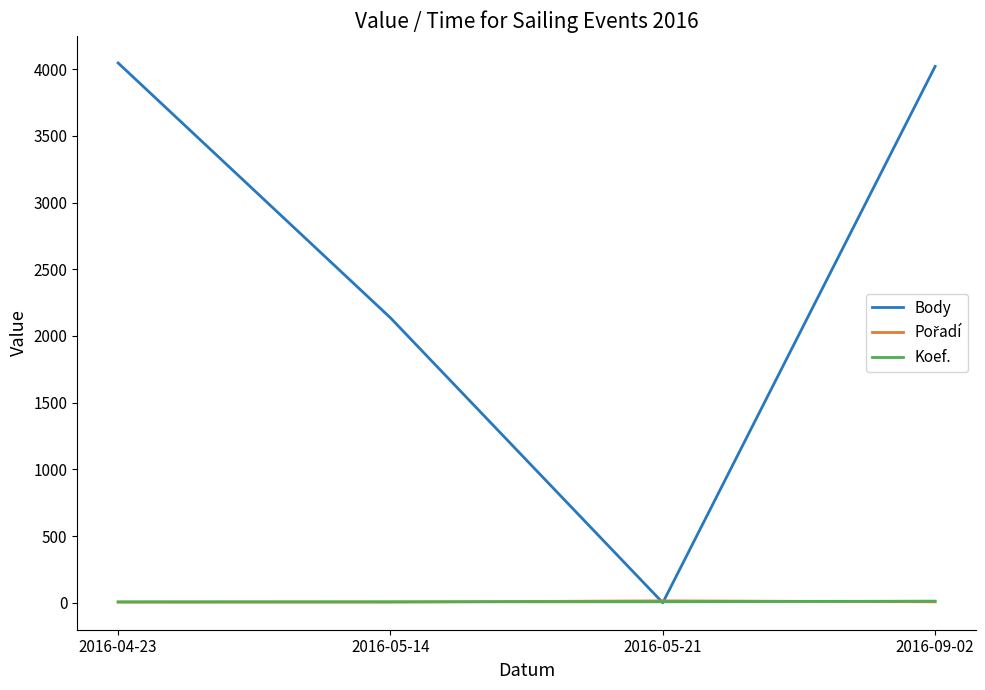

What is the difference between the maximum and second lowest values in the Koef. series?

5